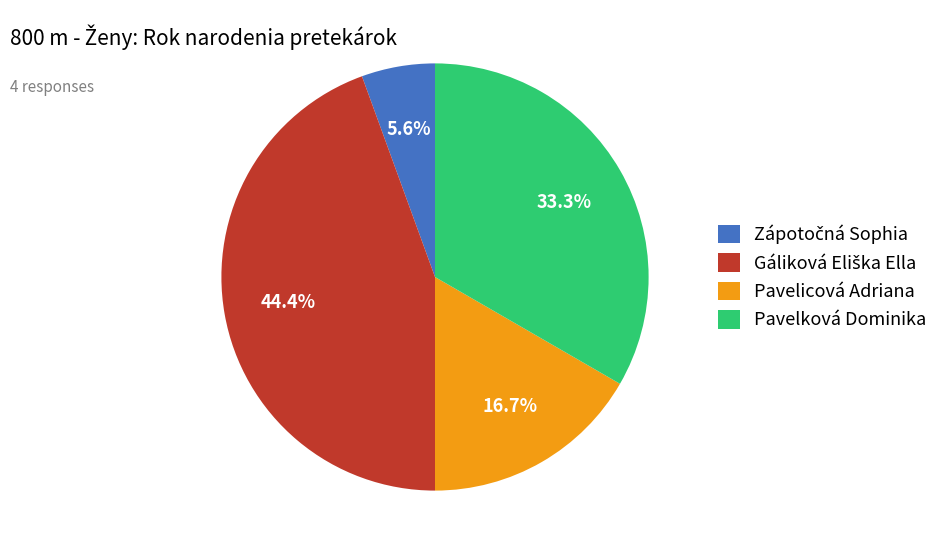

How many slices are in this pie chart?

4